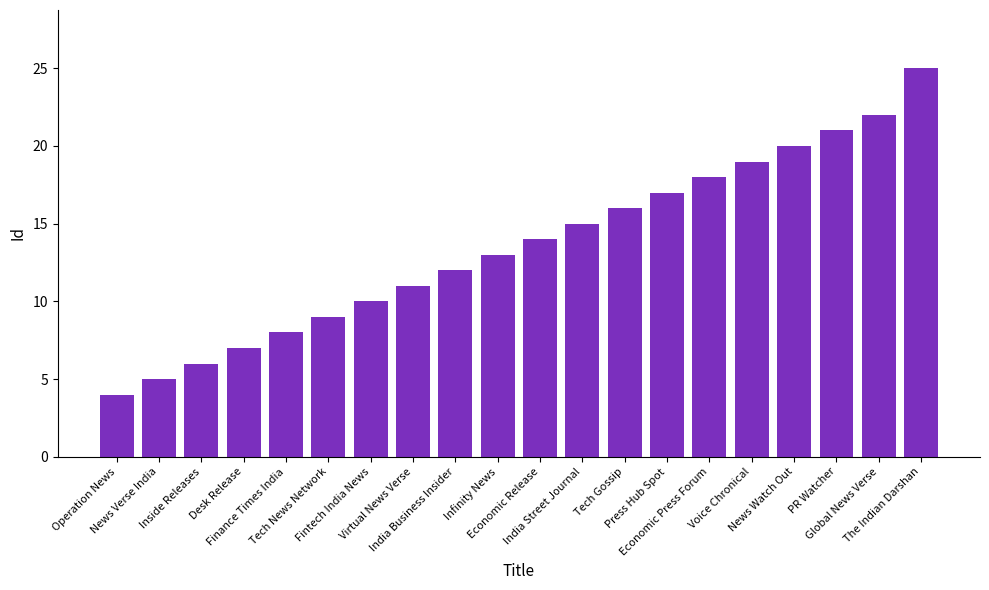

What is the sum of all values?

272